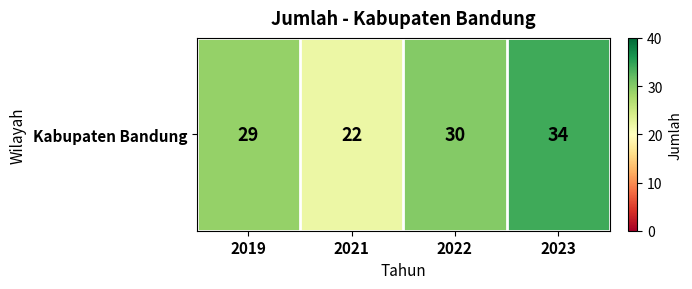

How many series are shown in this chart?

1